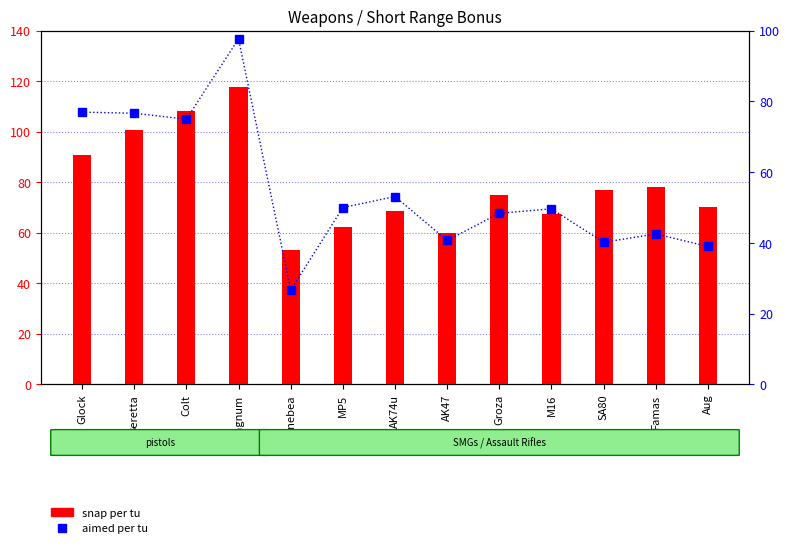

Which series has the largest total across all categories?

snap per tu